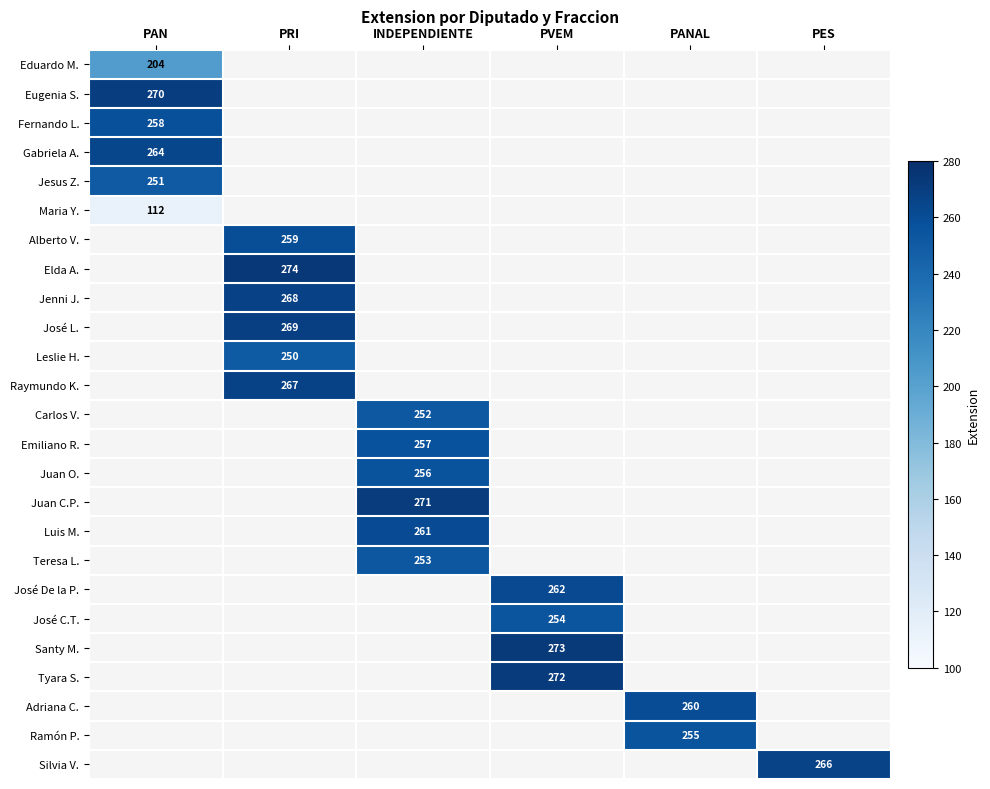

The value of Carlos V. at INDEPENDIENTE is 252. True or false?

True